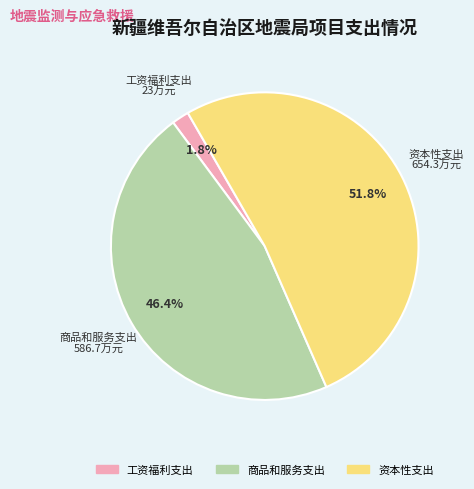

What percentage is the 商品和服务支出 slice, to the nearest percent?

46%